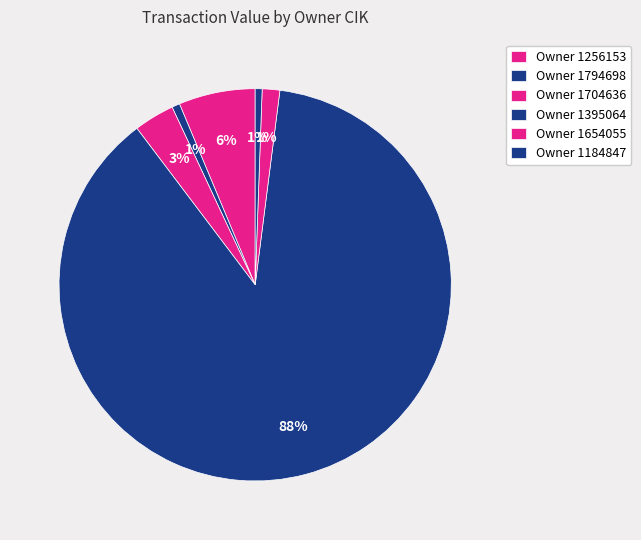

Which category has the smallest portion of the pie?

1654055 (2019)